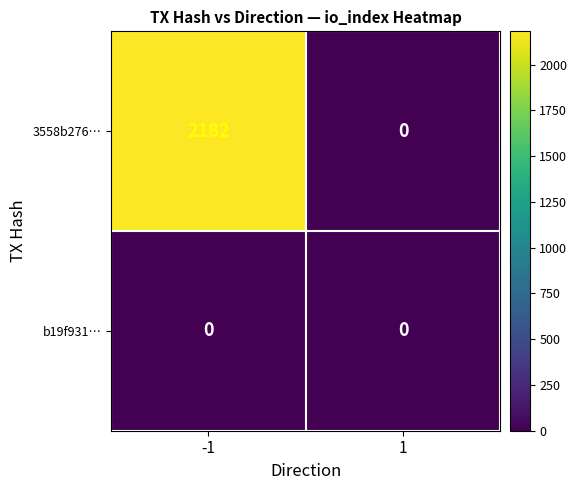

Reading left to right, transcribe all the data shown in this chart.

3558b276…: -1=2182	1=0
b19f931…: -1=0	1=0